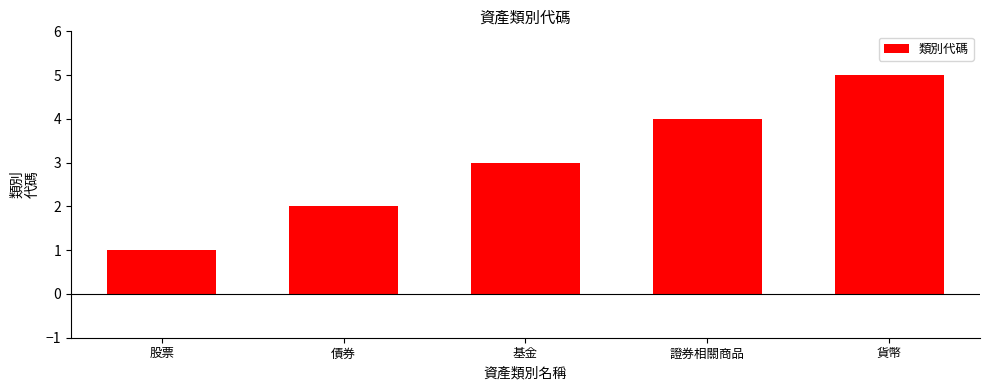

True or false: the data shows 1 at 債券.

False